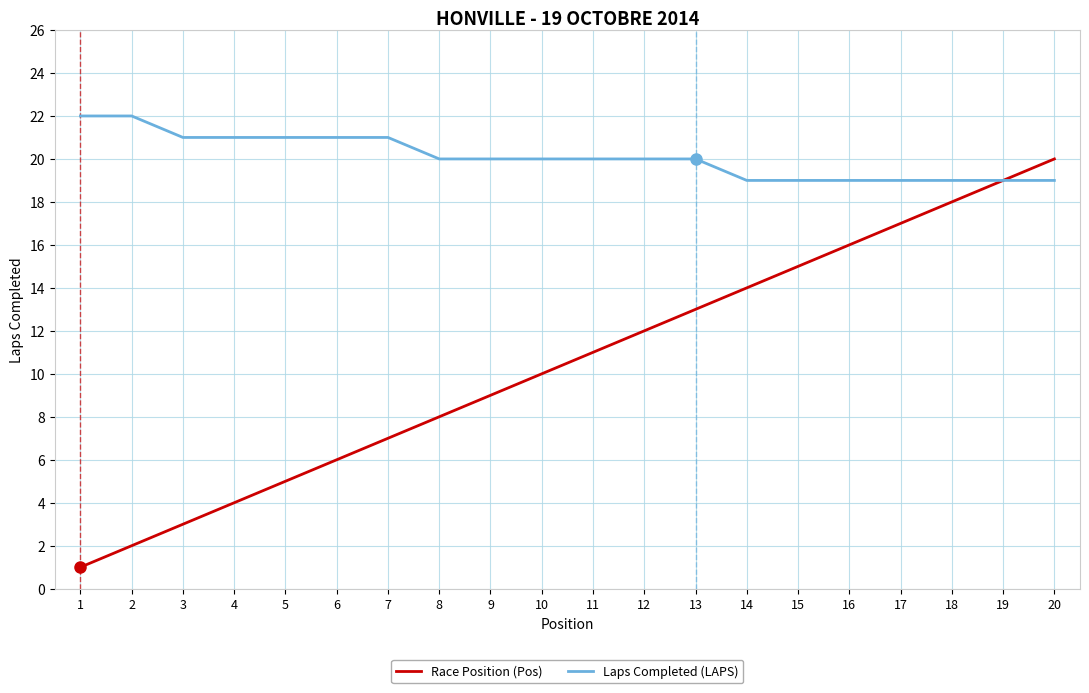

What is the greatest value displayed?

22